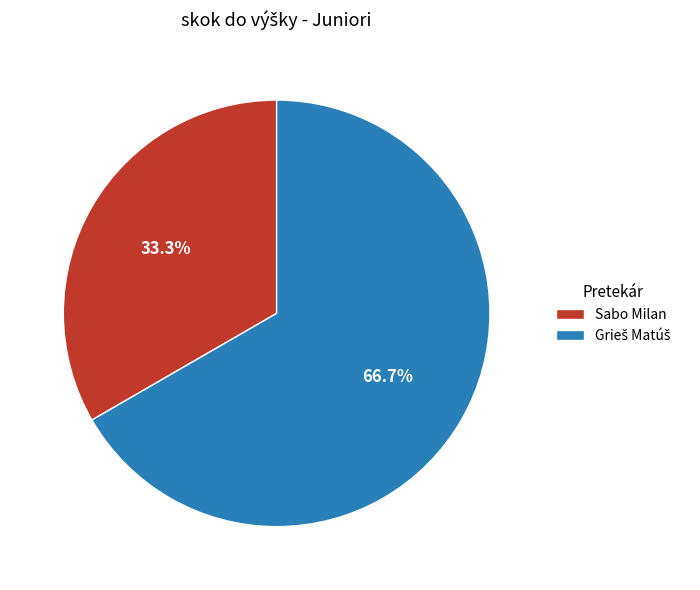

Is there a majority slice in this chart?

Yes